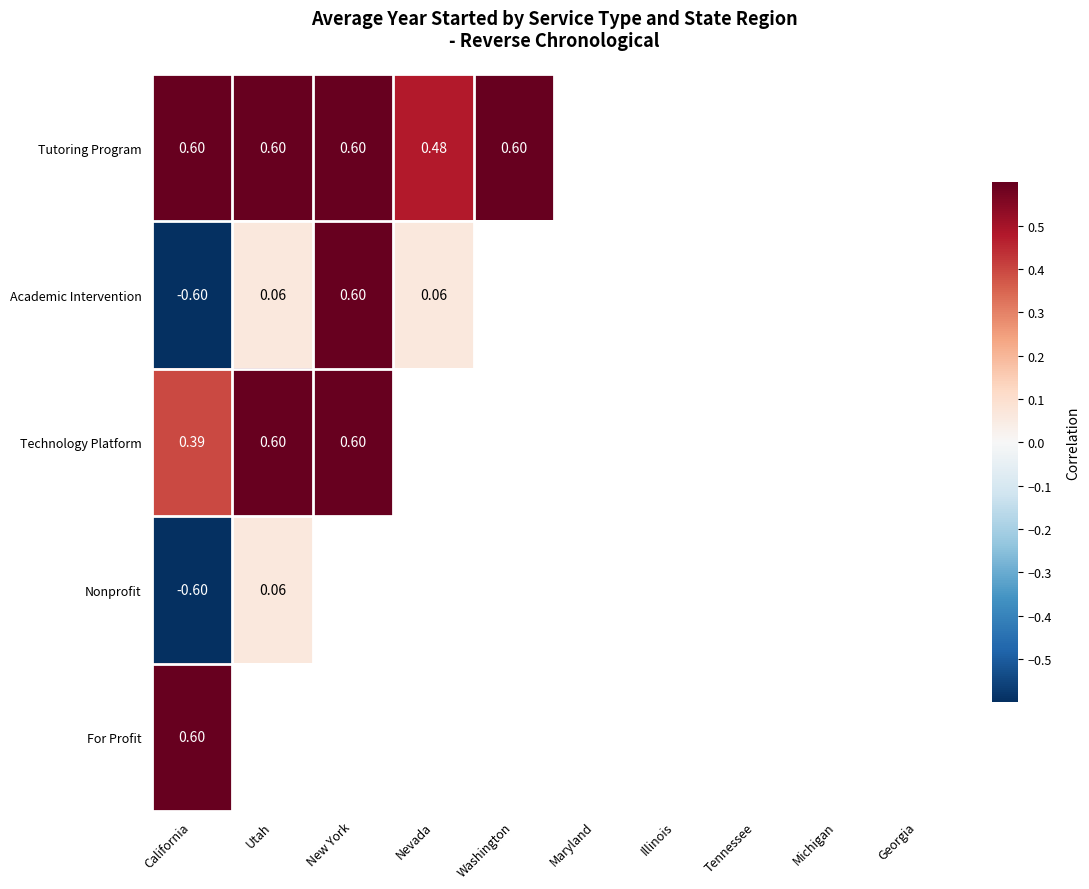

True or false: Academic Intervention has a value of 0.0 at Utah.

False